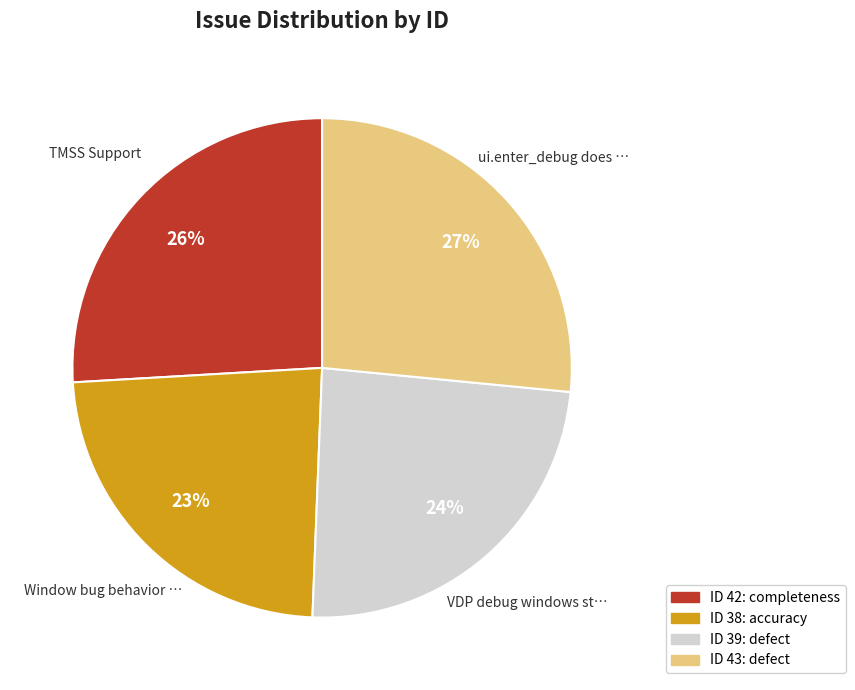

To the nearest percent, what is the average slice percentage?

25%